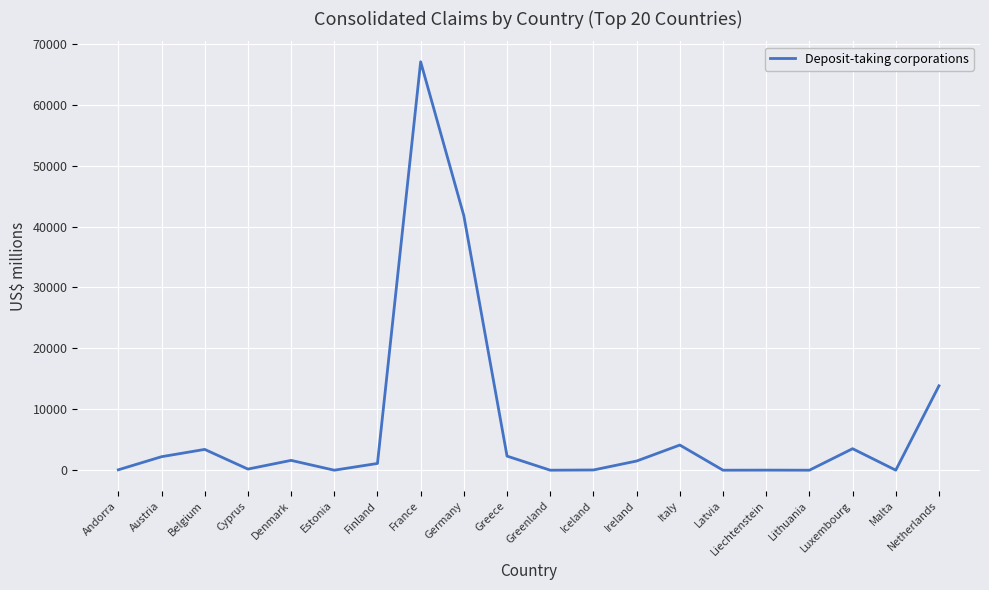

How many lines are shown in the chart?

1